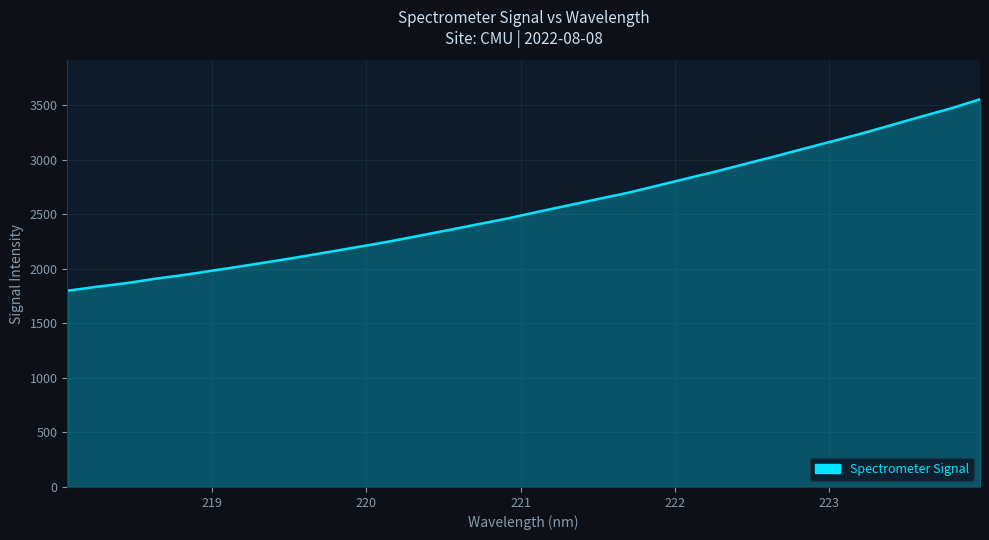

Does the chart have visible grid lines?

Yes